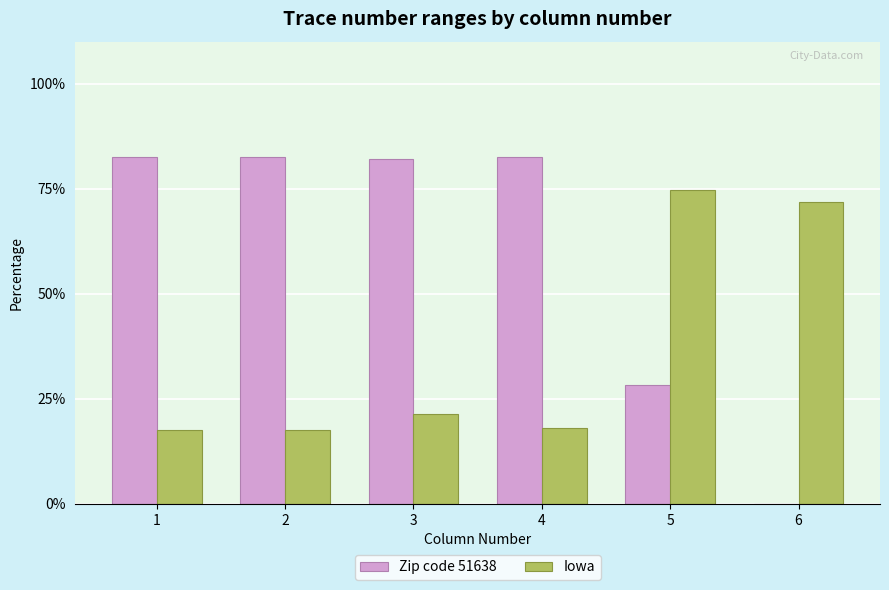

What is the sum of the Iowa values at 1 and 5?

92.2